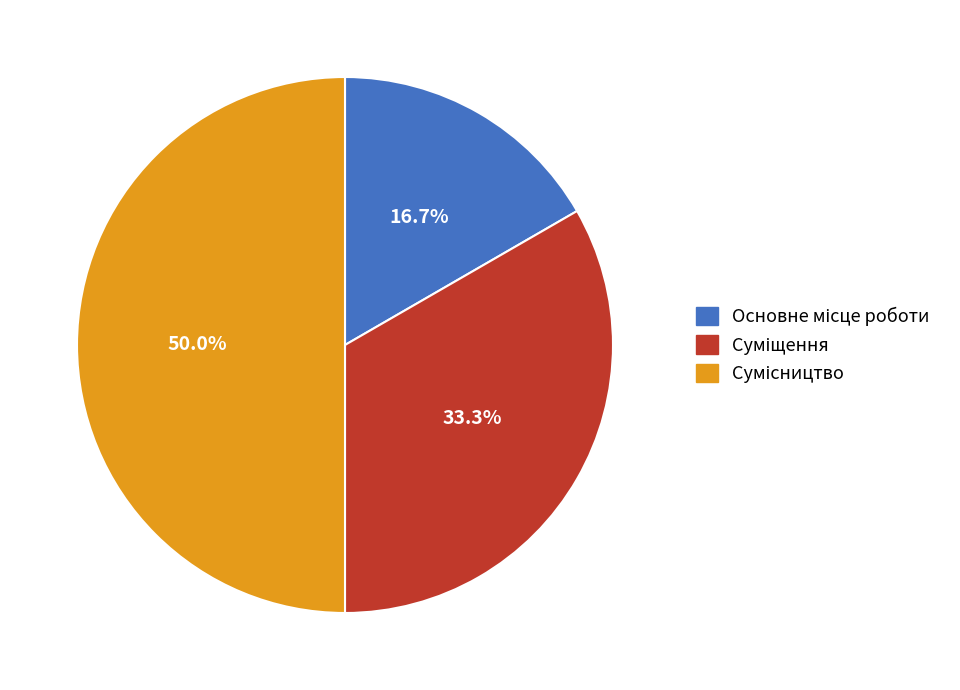

What percentage do Сумісництво and Основне місце роботи together represent?

66.7%